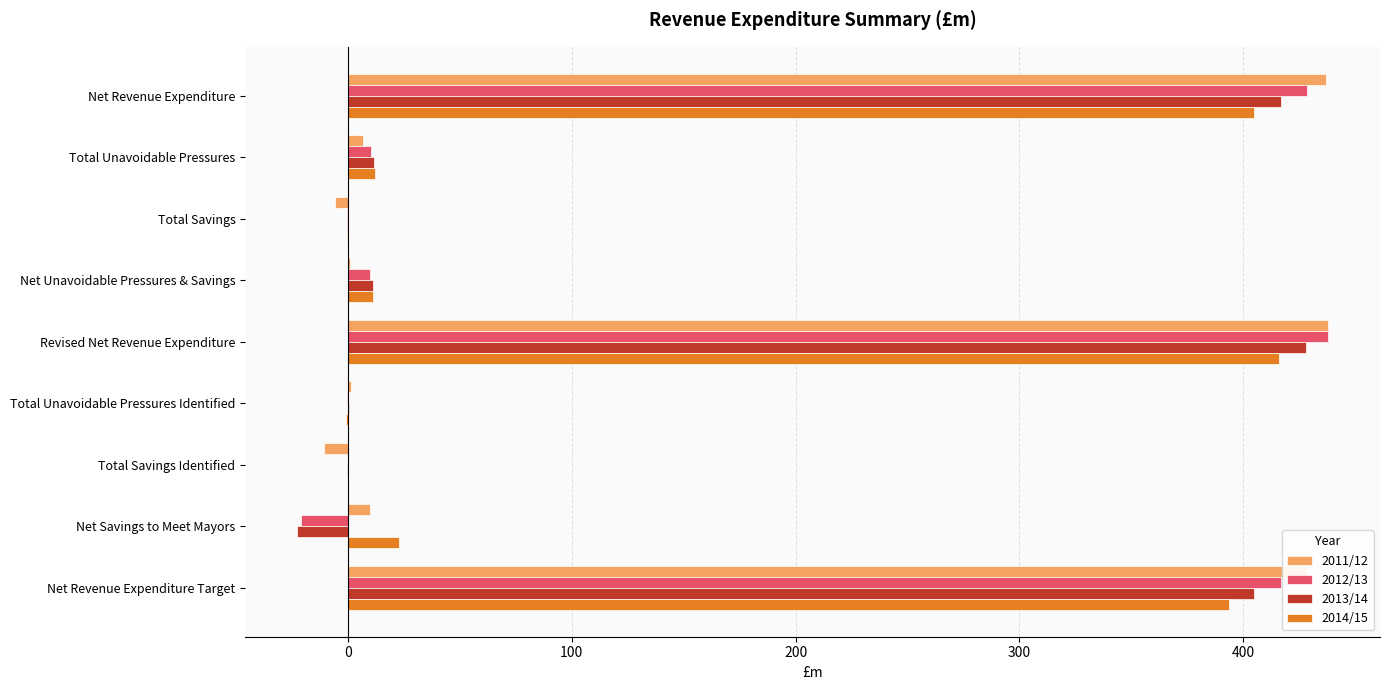

Is the value of 2011/12 at Total Unavoidable Pressures Identified greater than the value of 2013/14 at Net Revenue Expenditure Target?

No